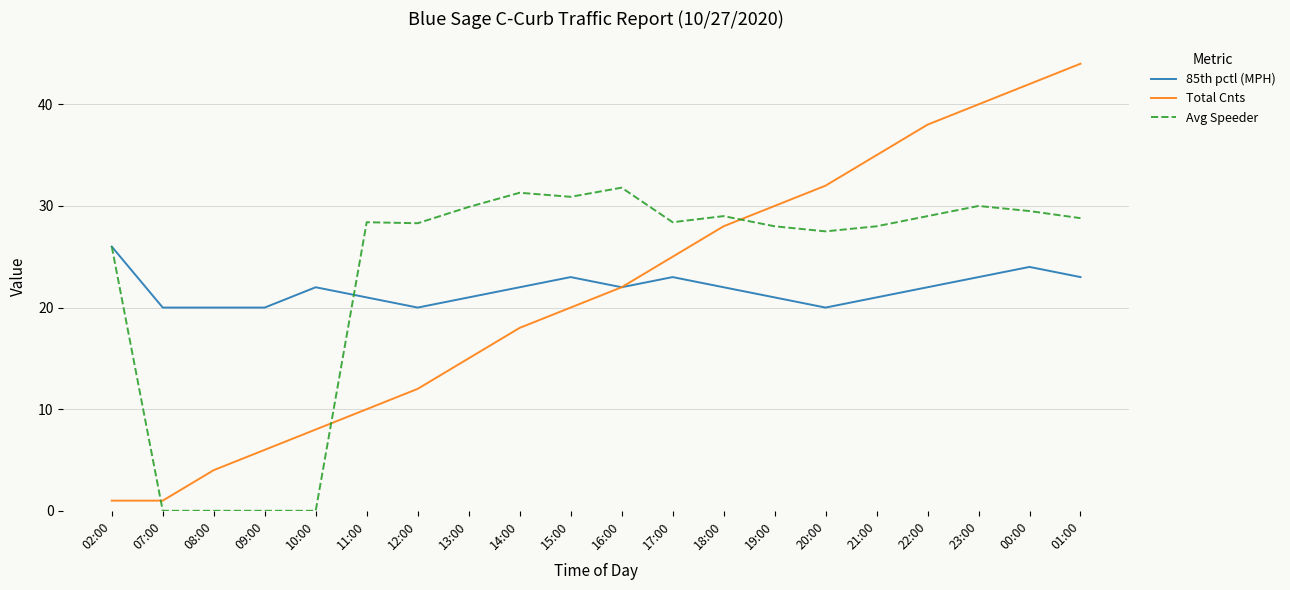

True or false: Total Cnts has a value of 21.5 at 12:00.

False